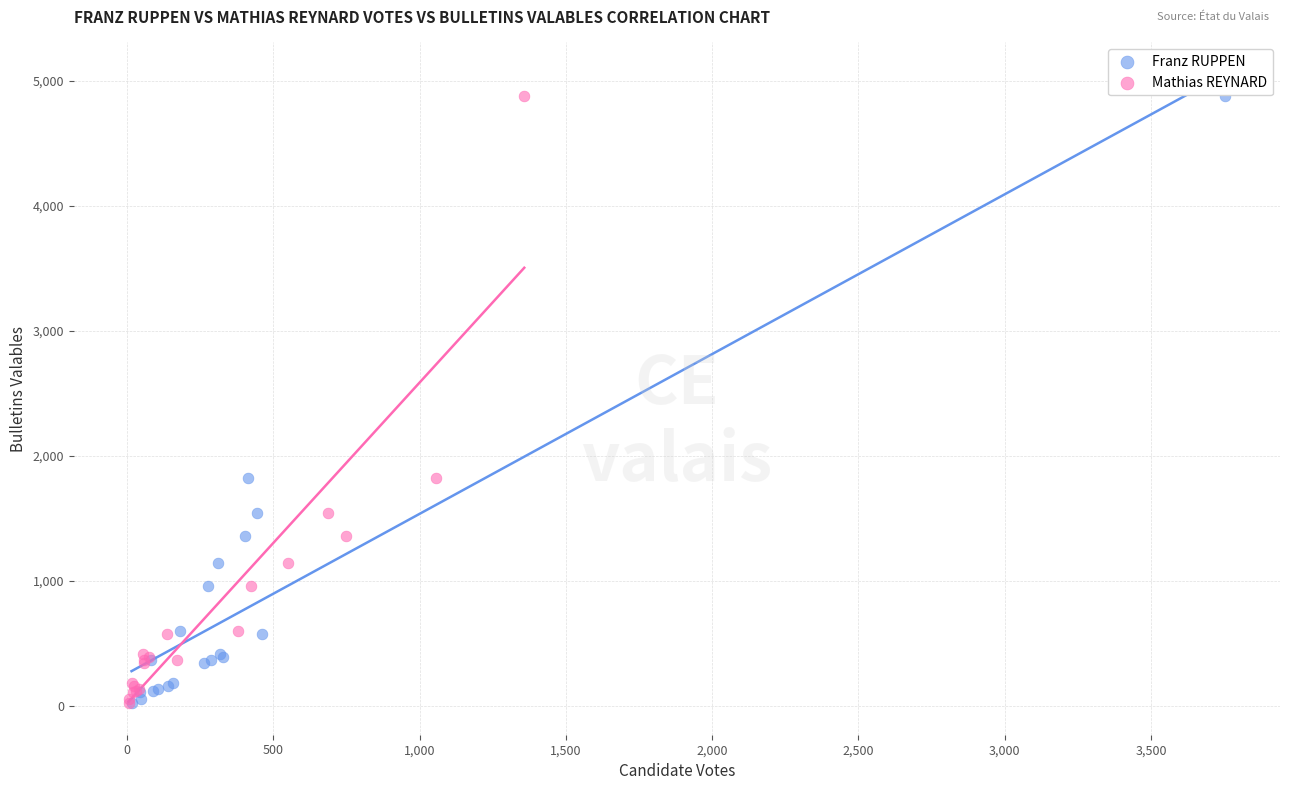

What are all the series names shown in the legend?

Franz RUPPEN, Mathias REYNARD